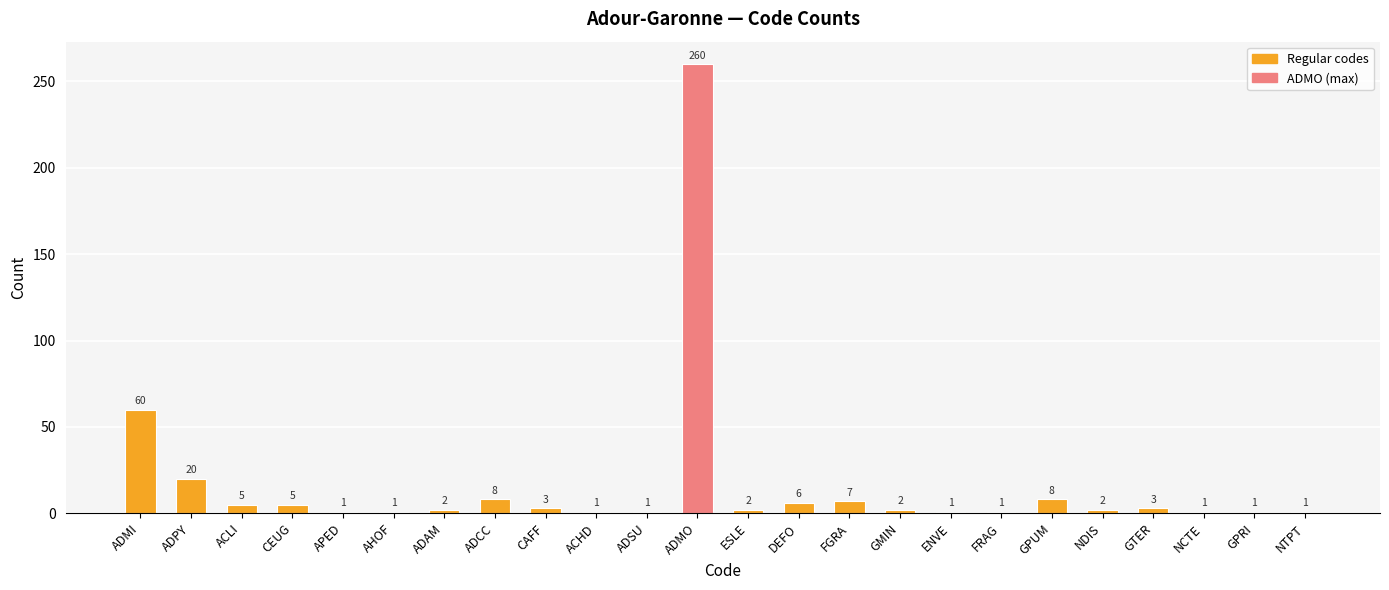

What is the sum of all values?

402